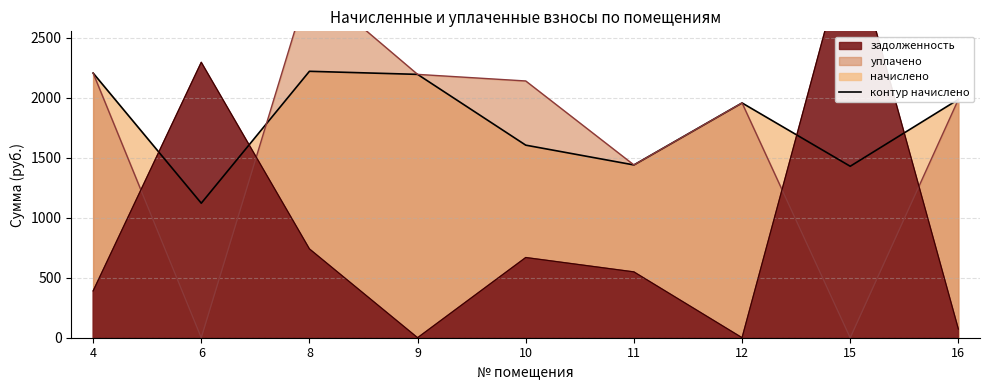

Where does the уплачено series first go above 1986?

4